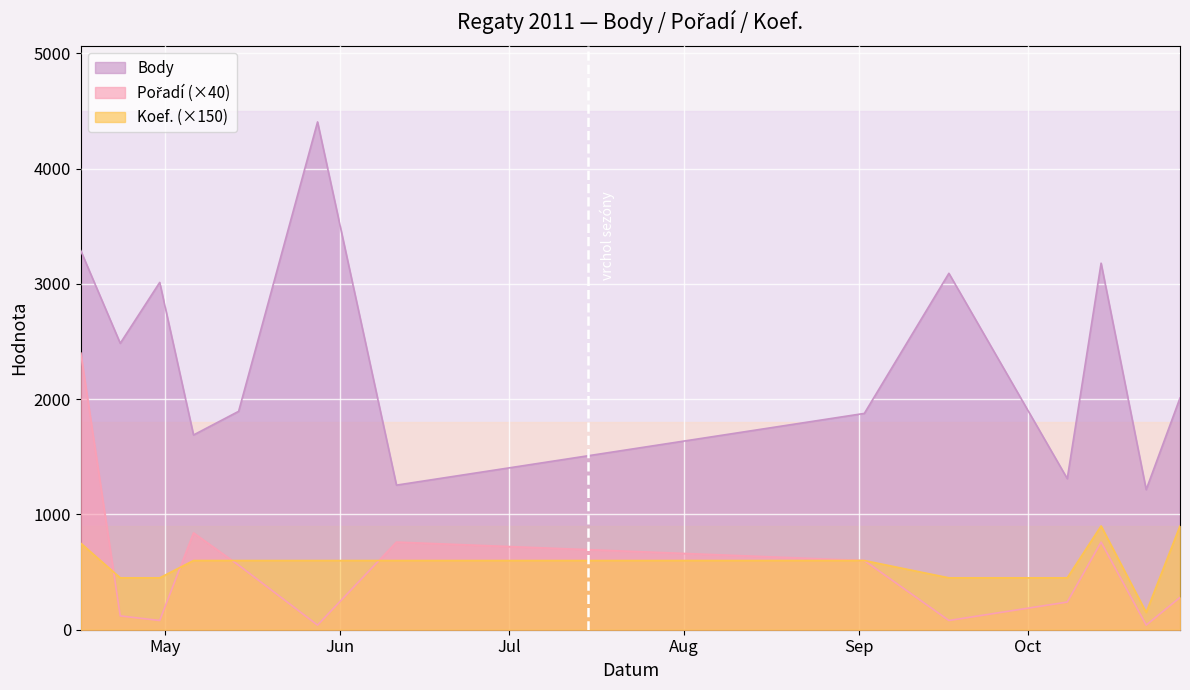

True or false: Koef. and Body cross at least once.

False